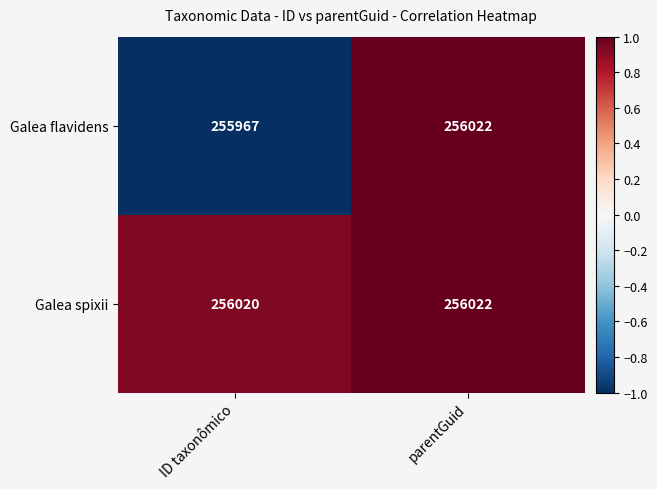

At which label is Galea spixii closest to 256021?

ID taxonômico